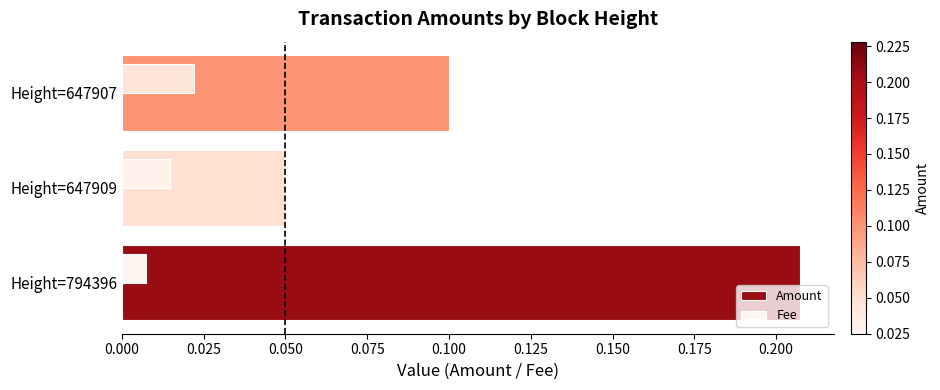

Which series has the widest spread of values?

Amount